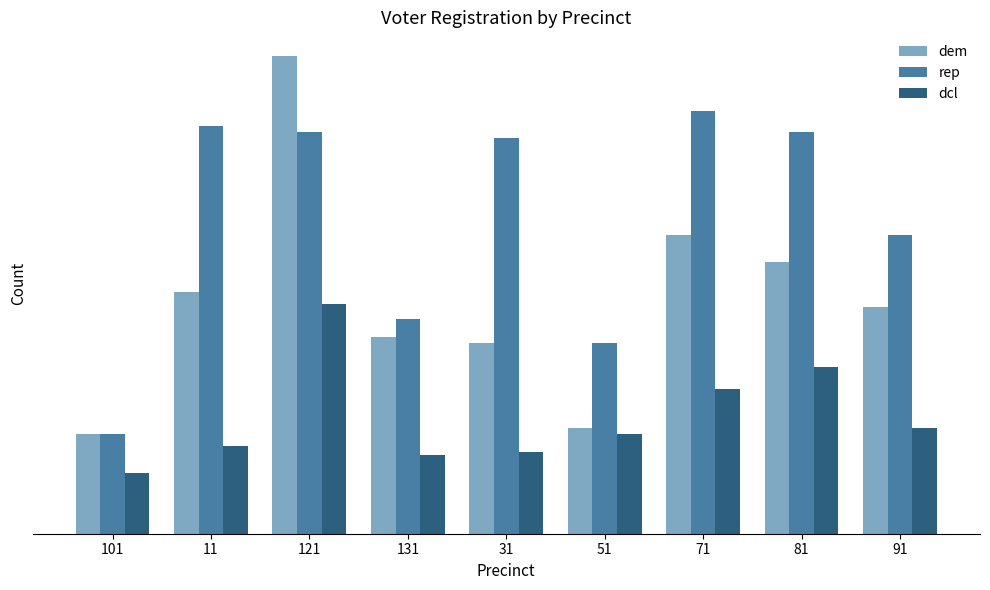

At 11, list the series in order from smallest to largest.

dcl, dem, rep